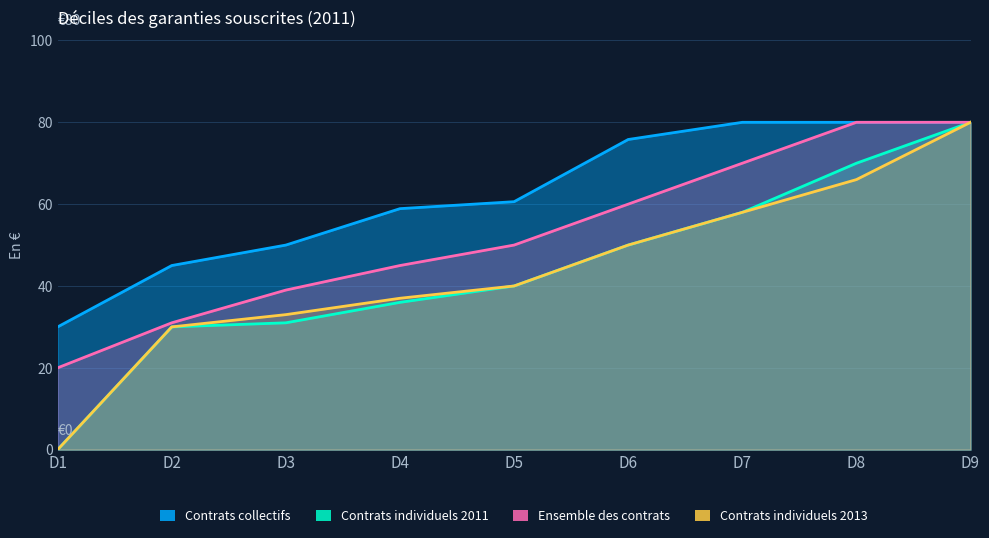

What is the difference between the maximum and minimum values in the Contrats individuels 2013 series?

80.0